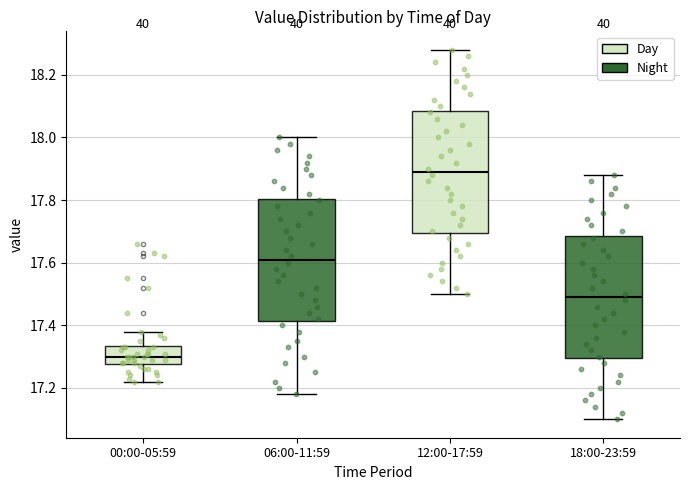

Reading left to right, transcribe this box plot: for each box, give where its median line is, the range the box spans, and where its two whiskers end, as read against the y-axis. The values are not printed on the chart, so give them approximately, as read against the axis.

00:00-05:59: median 17.30, box 17.28 to 17.34, whiskers 17.22 to 17.38
06:00-11:59: median 17.62, box 17.42 to 17.80, whiskers 17.18 to 18.00
12:00-17:59: median 17.90, box 17.70 to 18.08, whiskers 17.50 to 18.28
18:00-23:59: median 17.50, box 17.30 to 17.68, whiskers 17.10 to 17.88